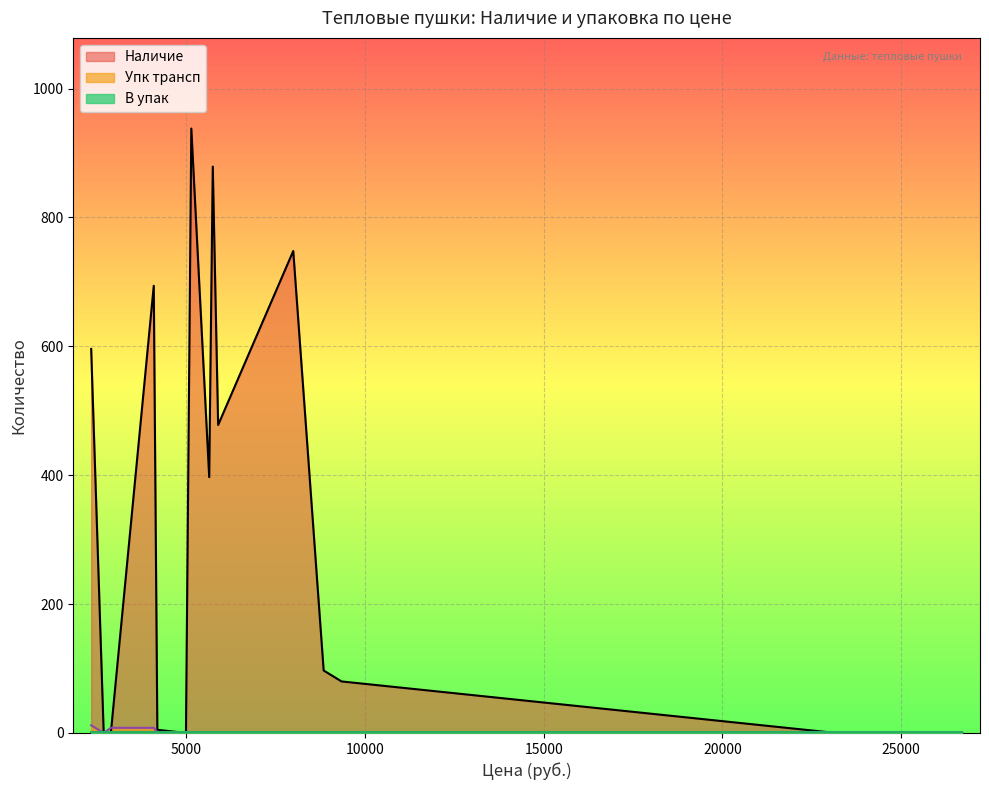

How many data points in Наличие are less than 97?

7